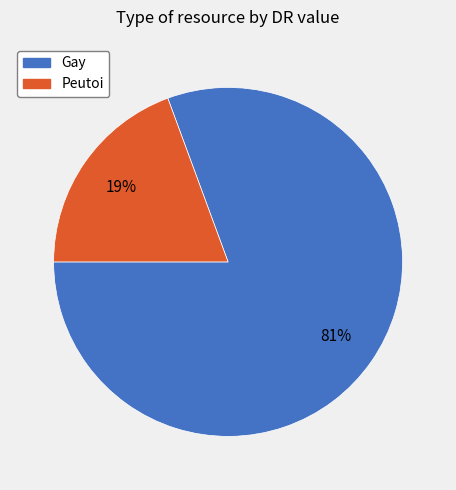

To the nearest percent, what is the combined percentage of Gay and Peutoi?

100%